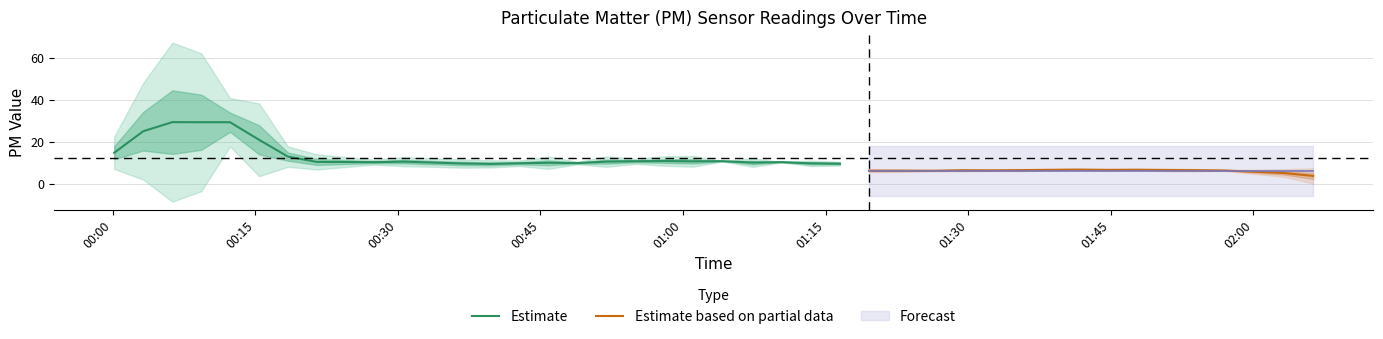

What is the lowest value of the Estimate series?

9.5